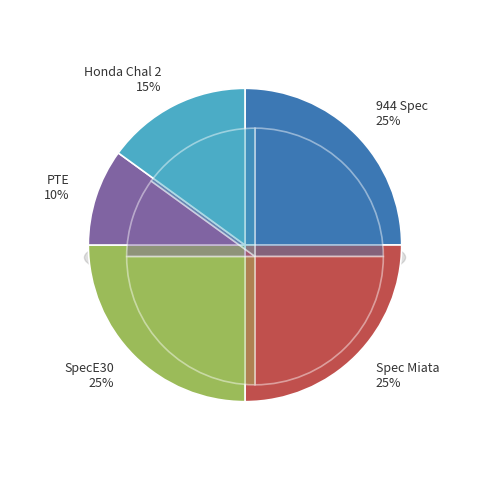

Does any single category account for the majority?

No